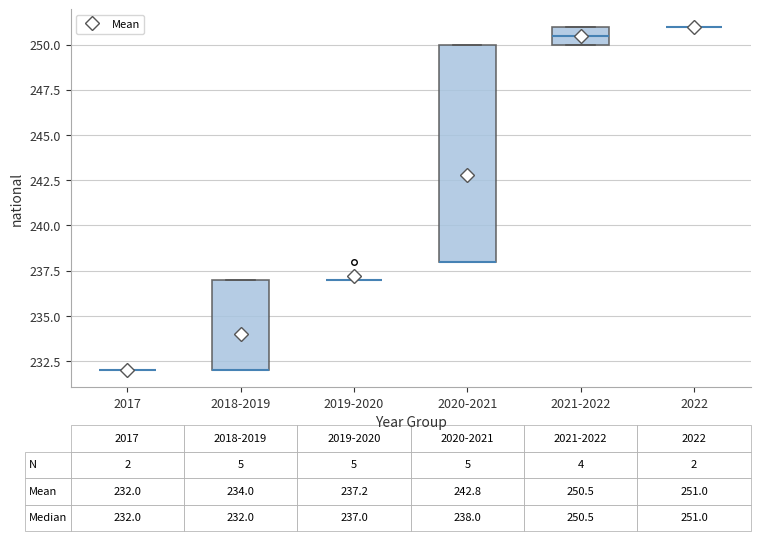

Comparing the boxes themselves (not the whiskers), which one is the tallest?

2020-2021